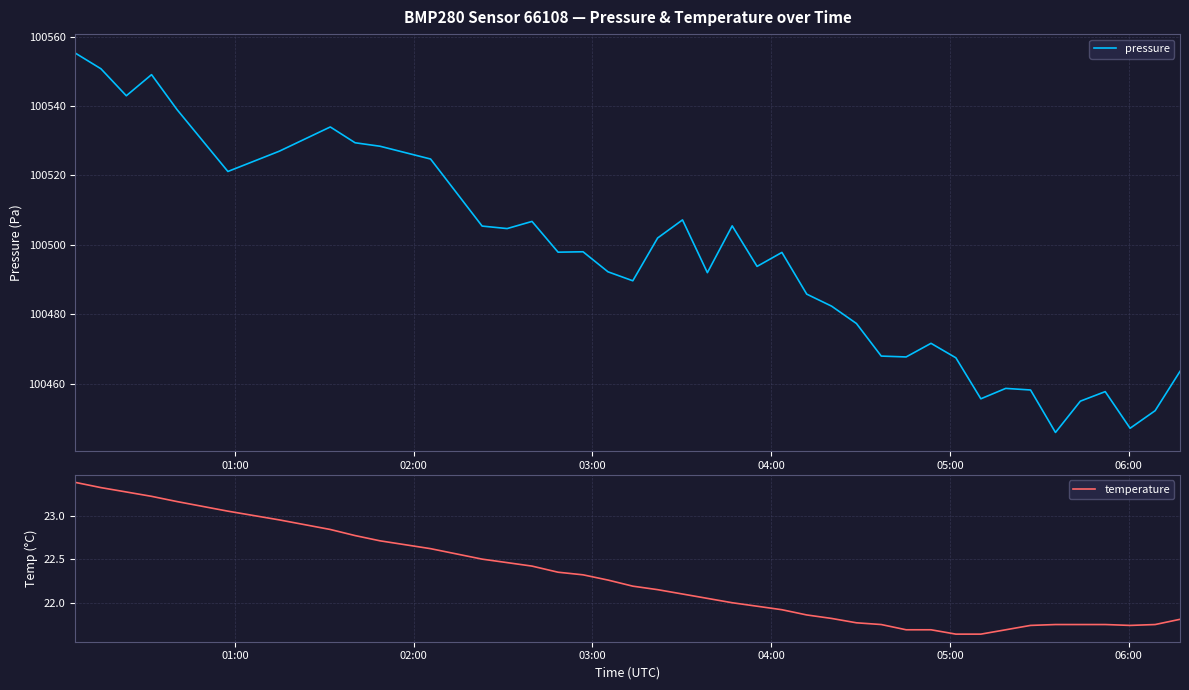

Which series has the widest spread of values?

pressure